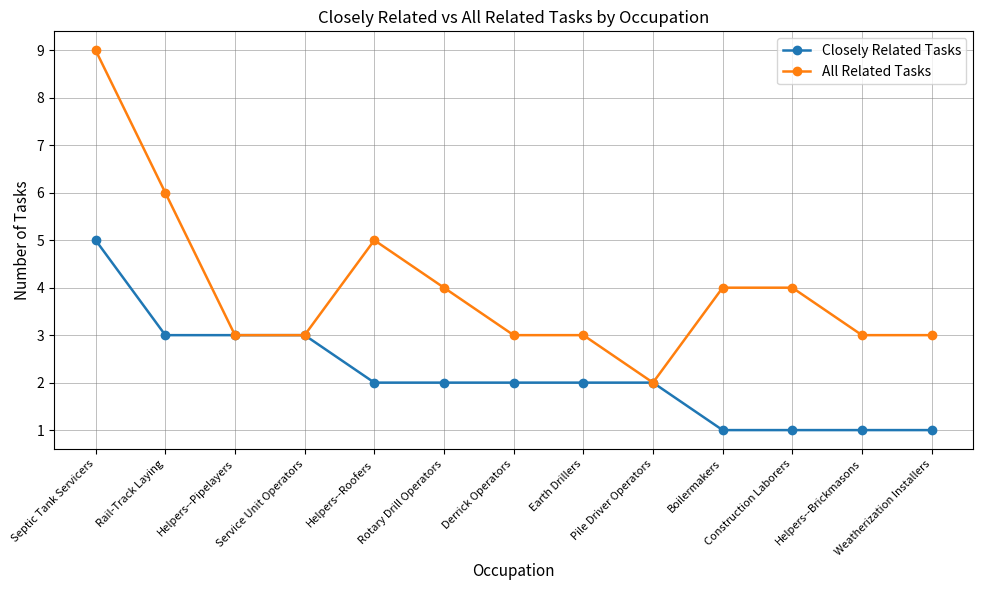

Where is the first local maximum for All Related Tasks?

Helpers--Roofers